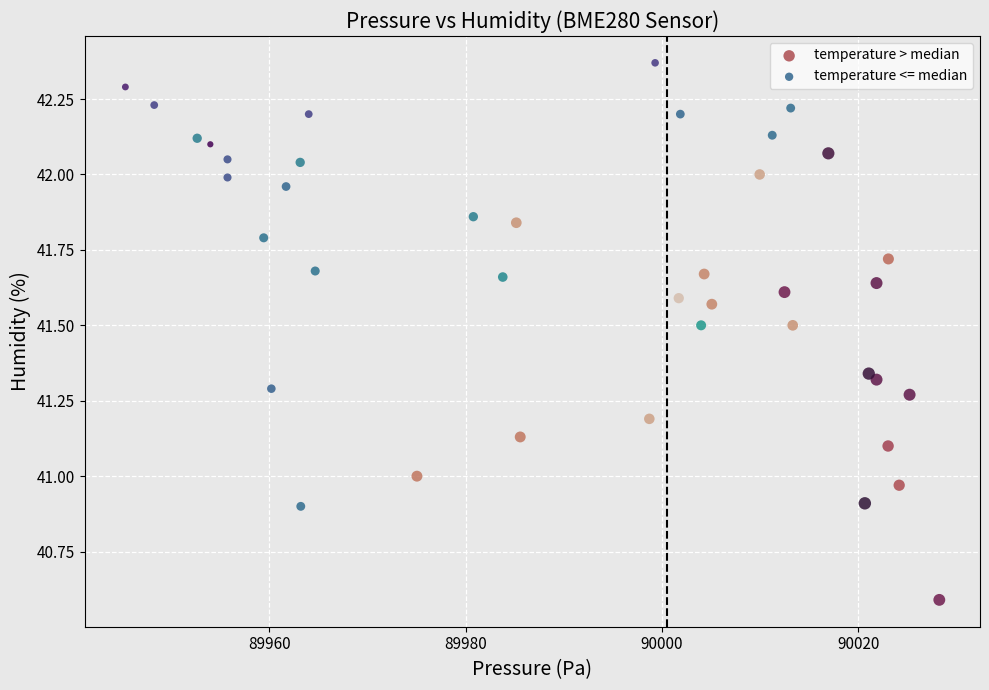

What are all the series names shown in the legend?

temperature > median, temperature <= median